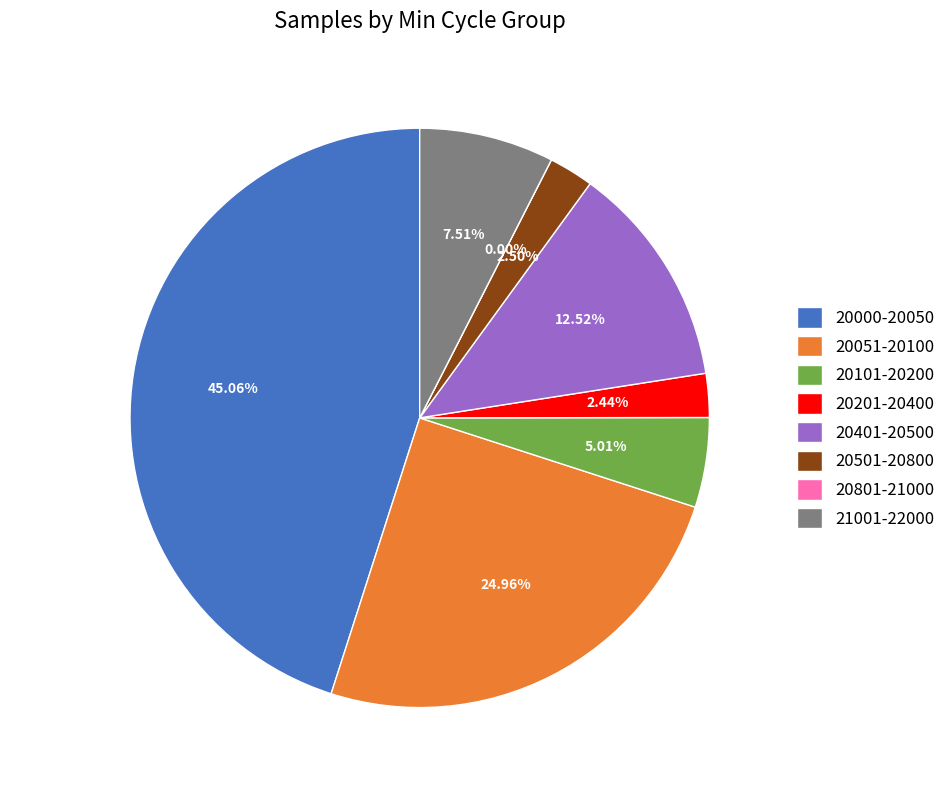

True or false: 31 accounts for 3% of the total.

True